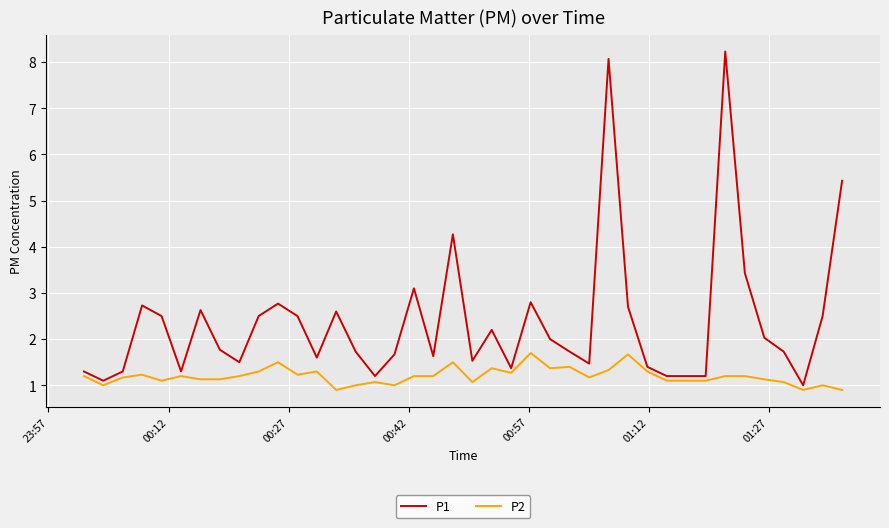

List the series in order of their peak value, lowest first.

P2, P1